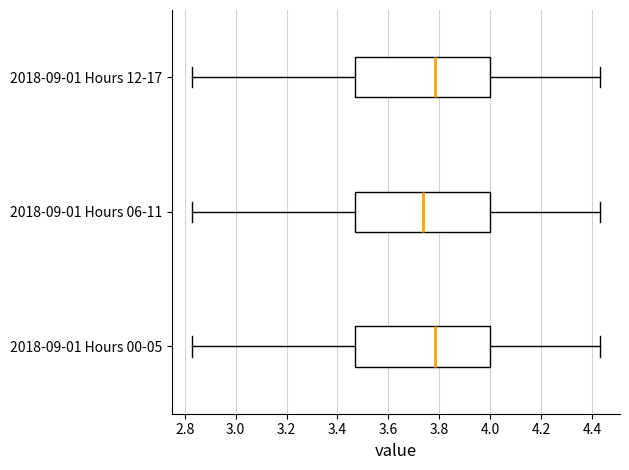

Which box has the furthest to the left median line?

2018-09-01 Hours 06-11